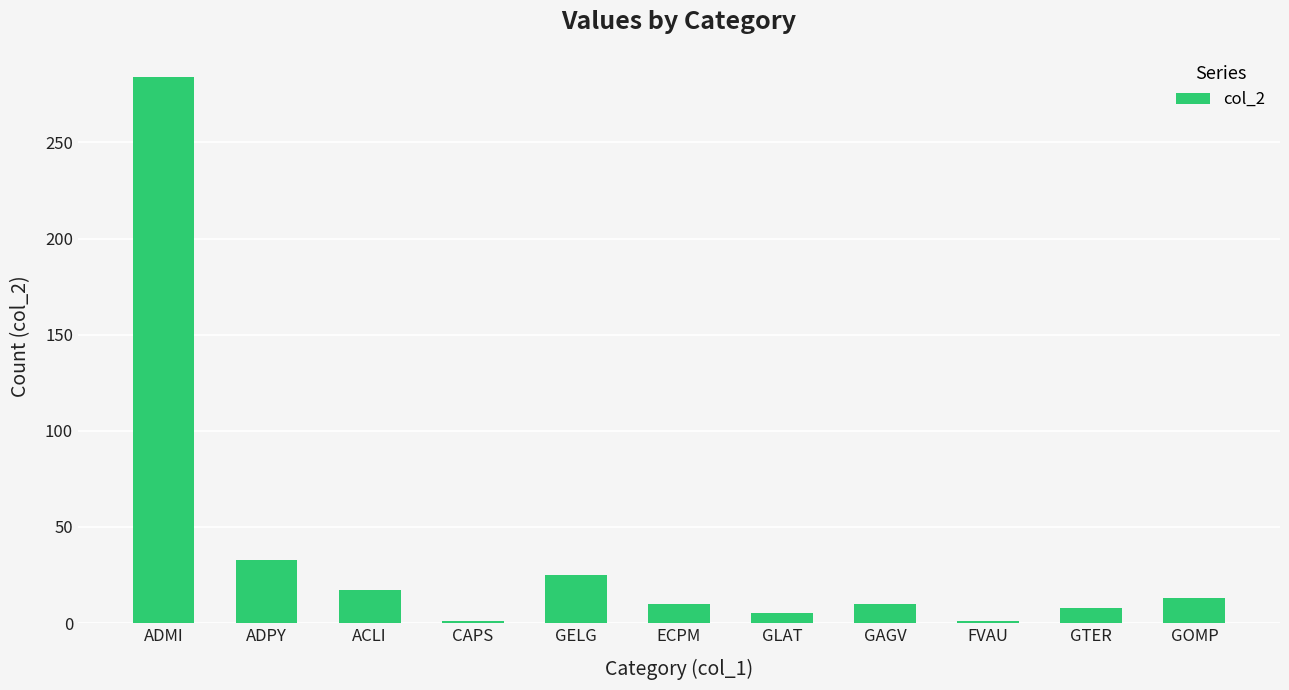

What is the maximum value shown in the chart?

284